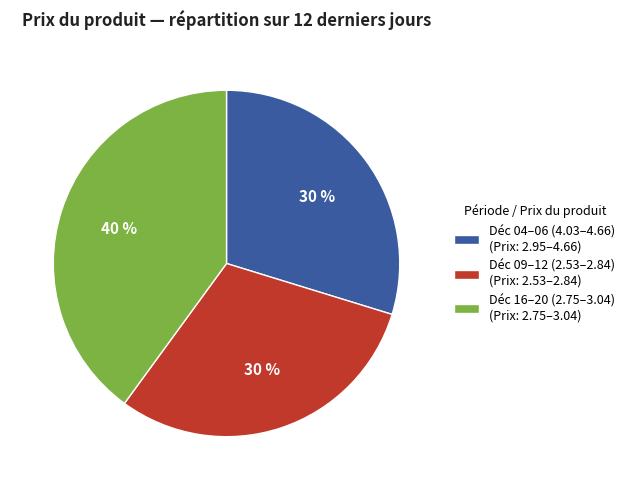

To the nearest percent, what percentage of the pie is Déc 09–12 (2.53–2.84) (Prix: 2.53–2.84)?

30%